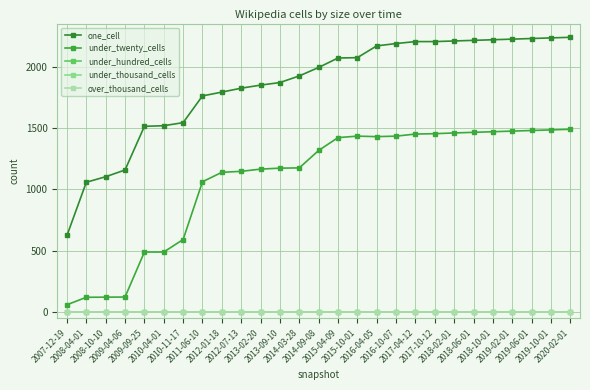

How many lines are shown in the chart?

5